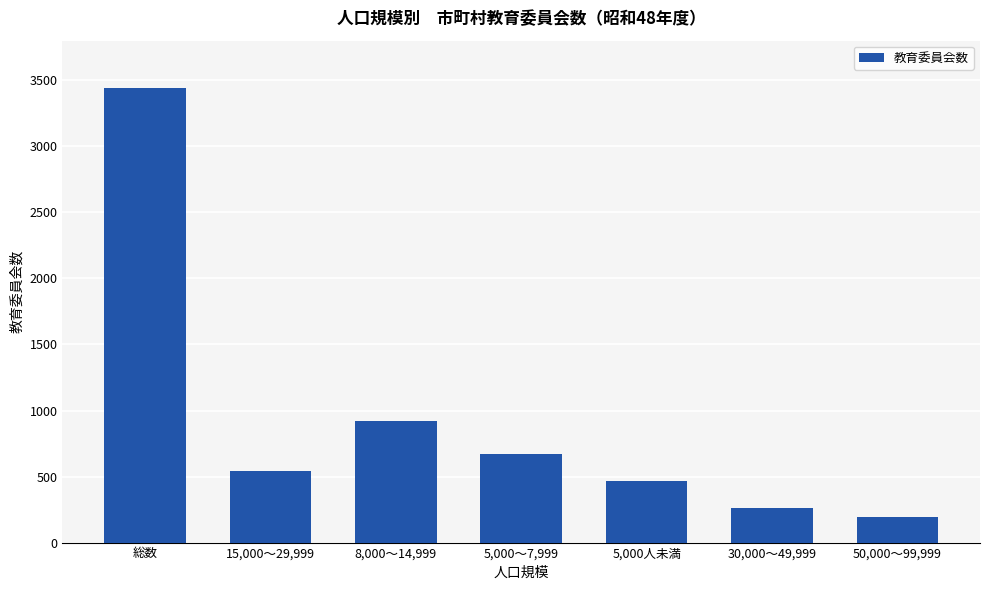

Count the number of categories in the chart.

7